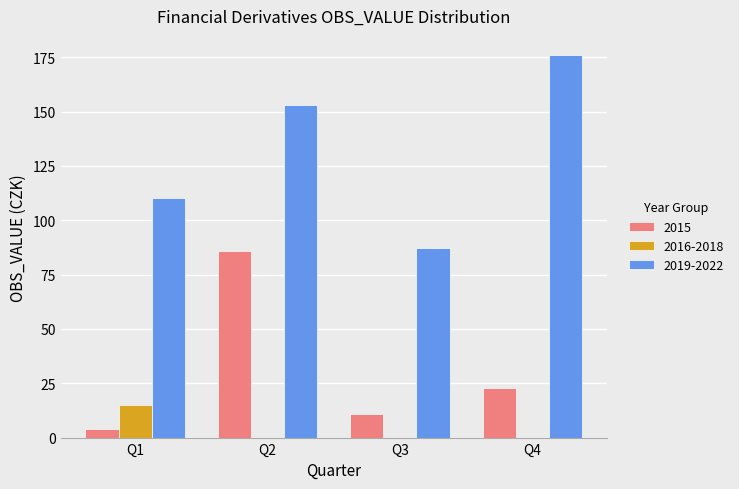

True or false: 2019-2022 has a value of 87 at Q3.

True